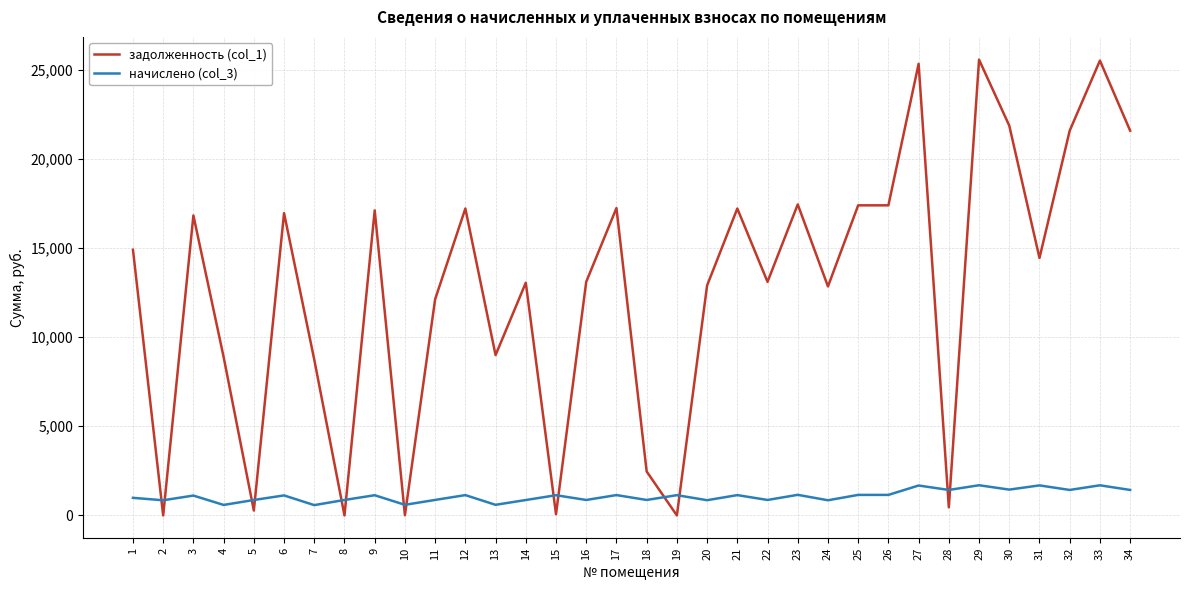

Which series has the largest range (max minus min)?

задолженность (col_1)